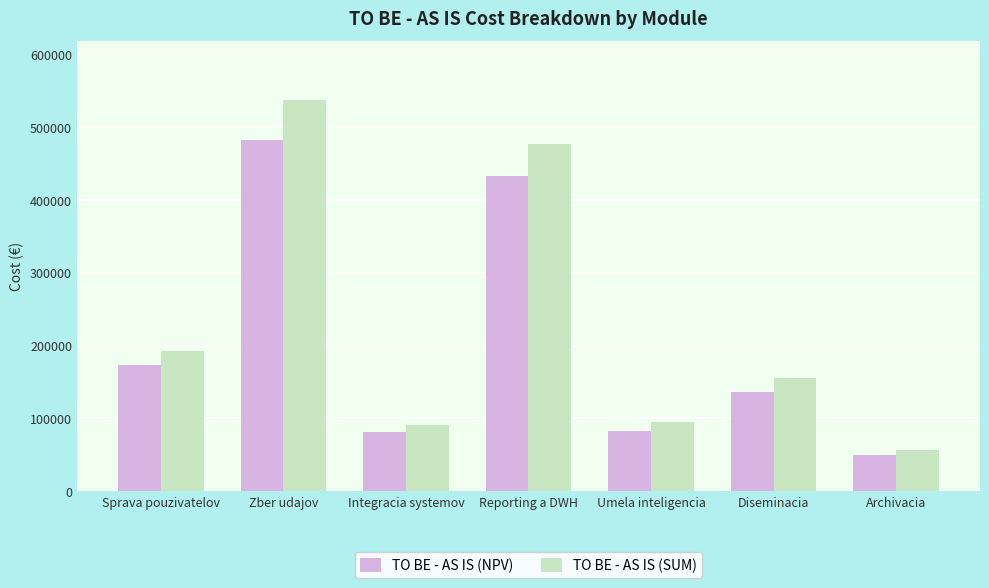

What is the difference between the maximum and minimum values in the TO BE - AS IS (SUM) series?

481704.5